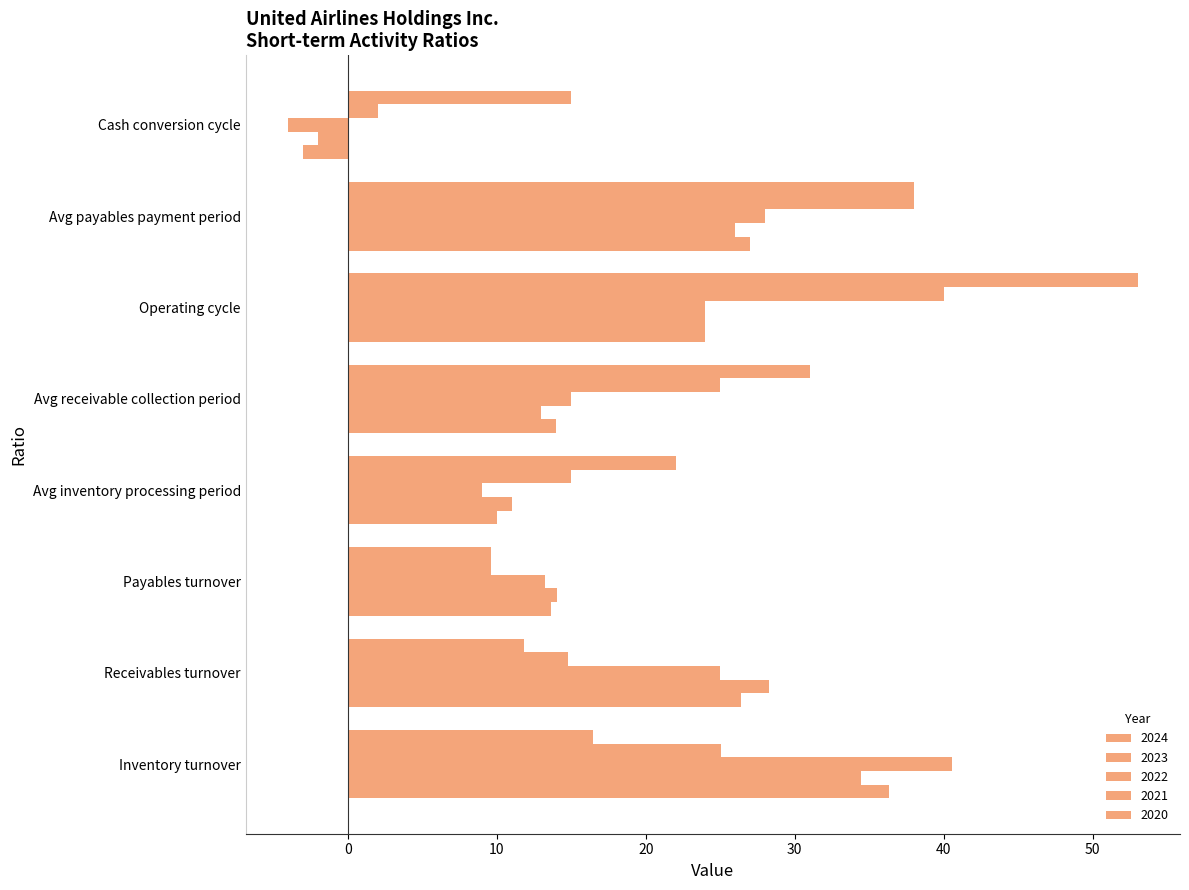

The 2021 series shows 15.0 at Avg inventory processing period. True or false?

True